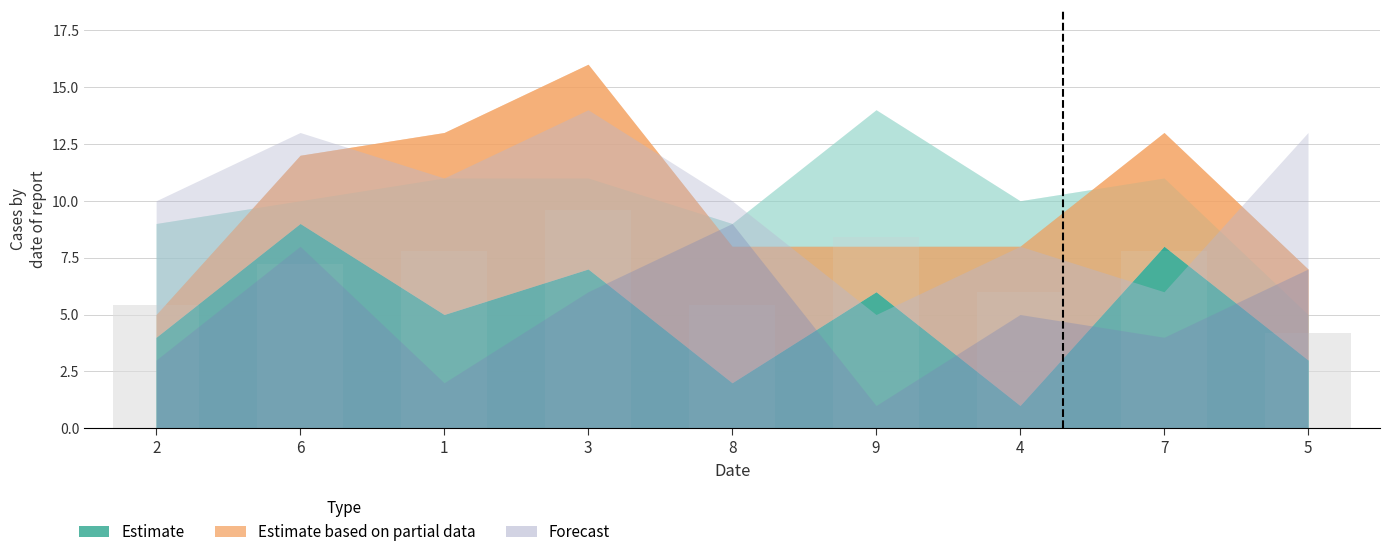

The value of col_6 at 5 is 1. True or false?

False